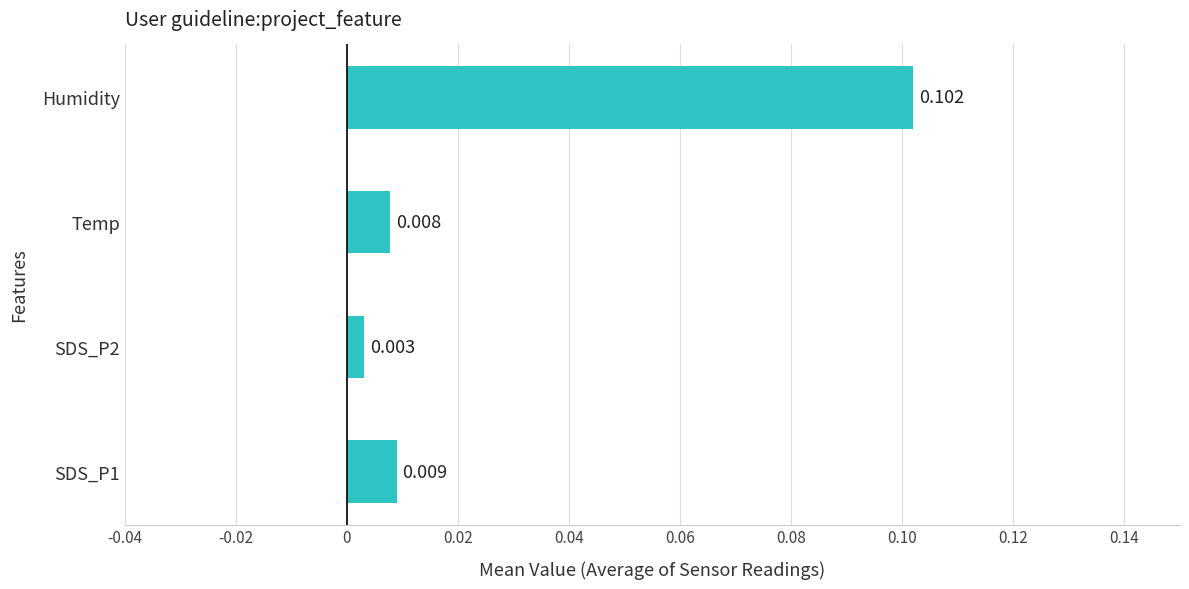

Which has a higher value, Humidity or SDS_P1?

Humidity